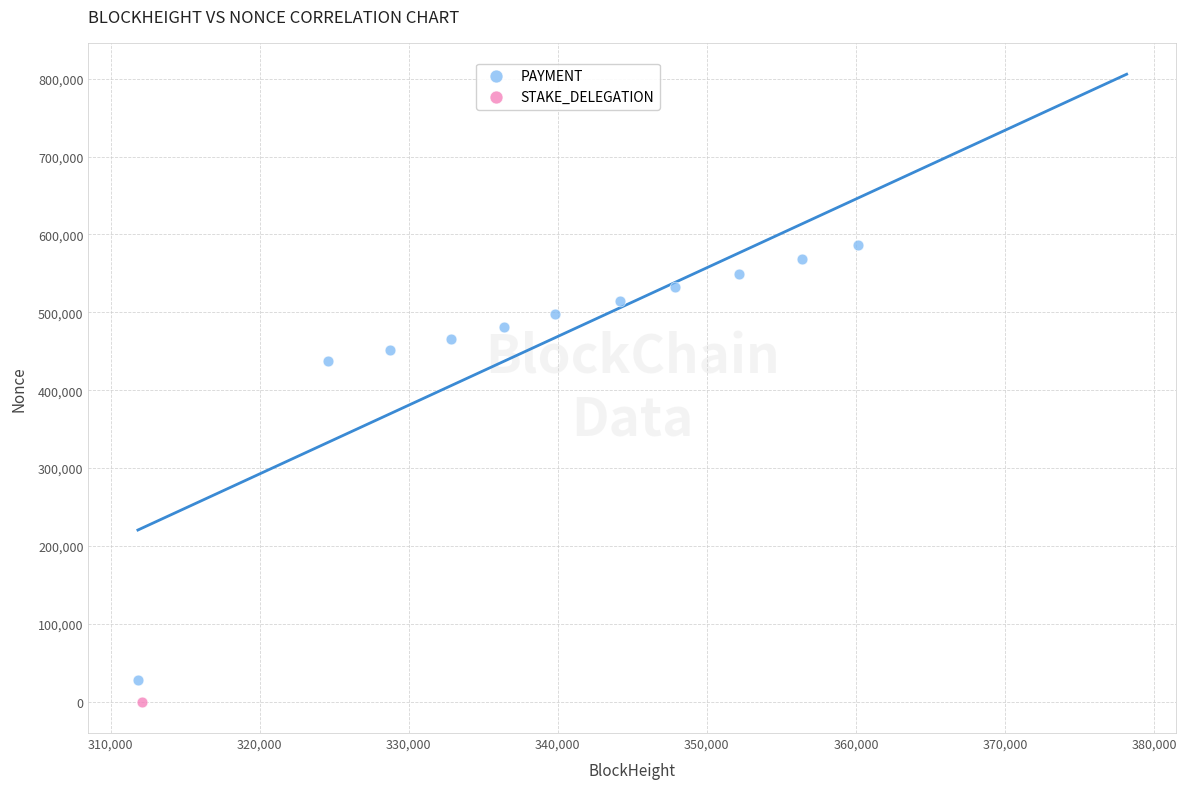

What are all the series names shown in the legend?

PAYMENT, STAKE_DELEGATION